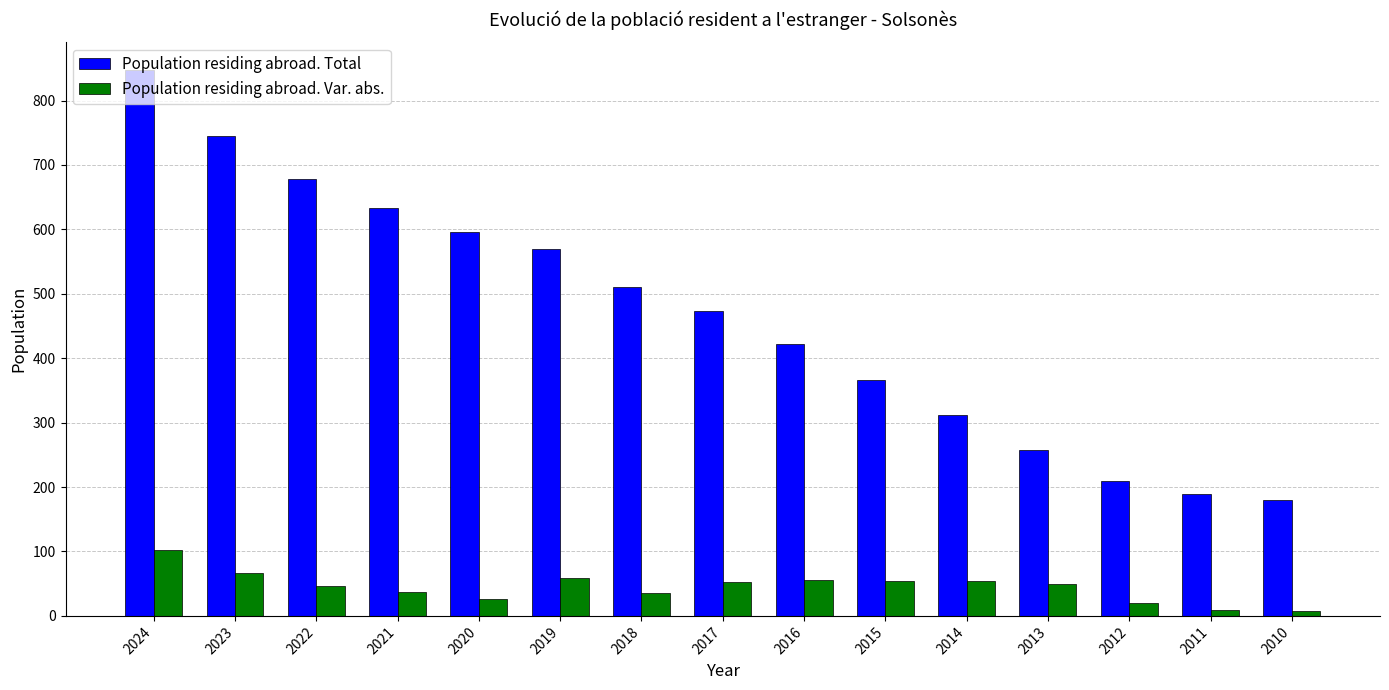

Which series has the widest spread of values?

Population residing abroad. Total